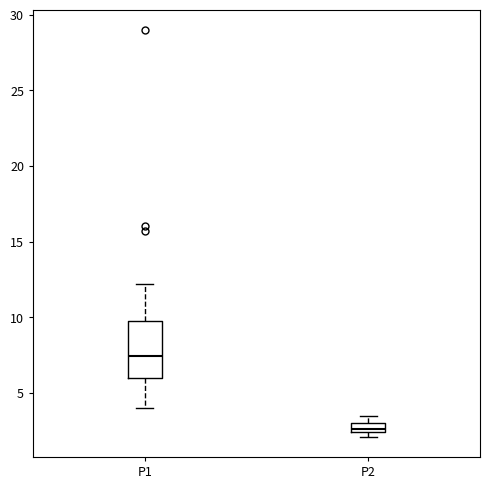

Where is the upper edge of the box for P2 on the y-axis? The values are not printed on the chart, so give them approximately, as read against the axis.

3.0